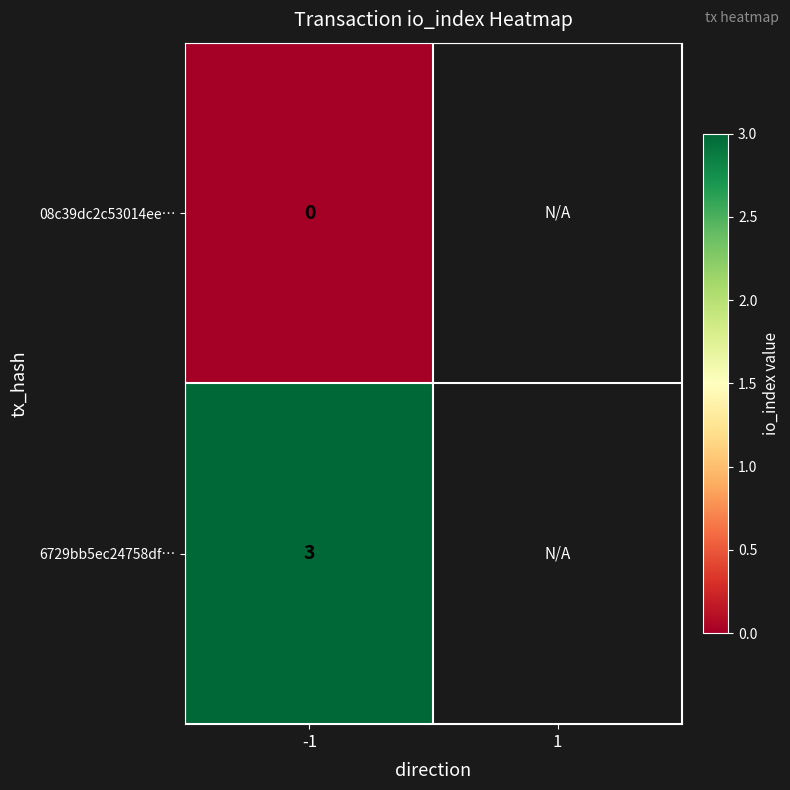

Rank the series at -1 from highest to lowest value.

6729bb5ec24758df…, 08c39dc2c53014ee…